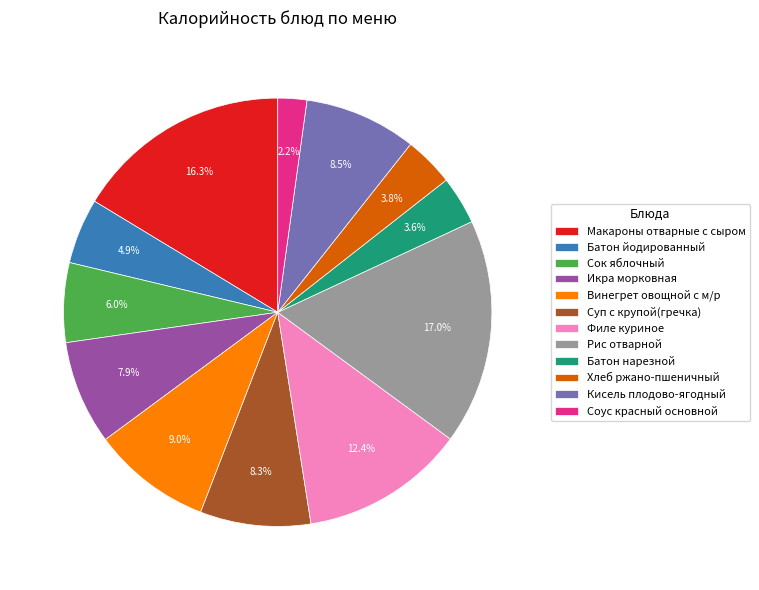

To the nearest percent, what is the combined percentage of Суп с крупой(гречка) and Рис отварной?

25%